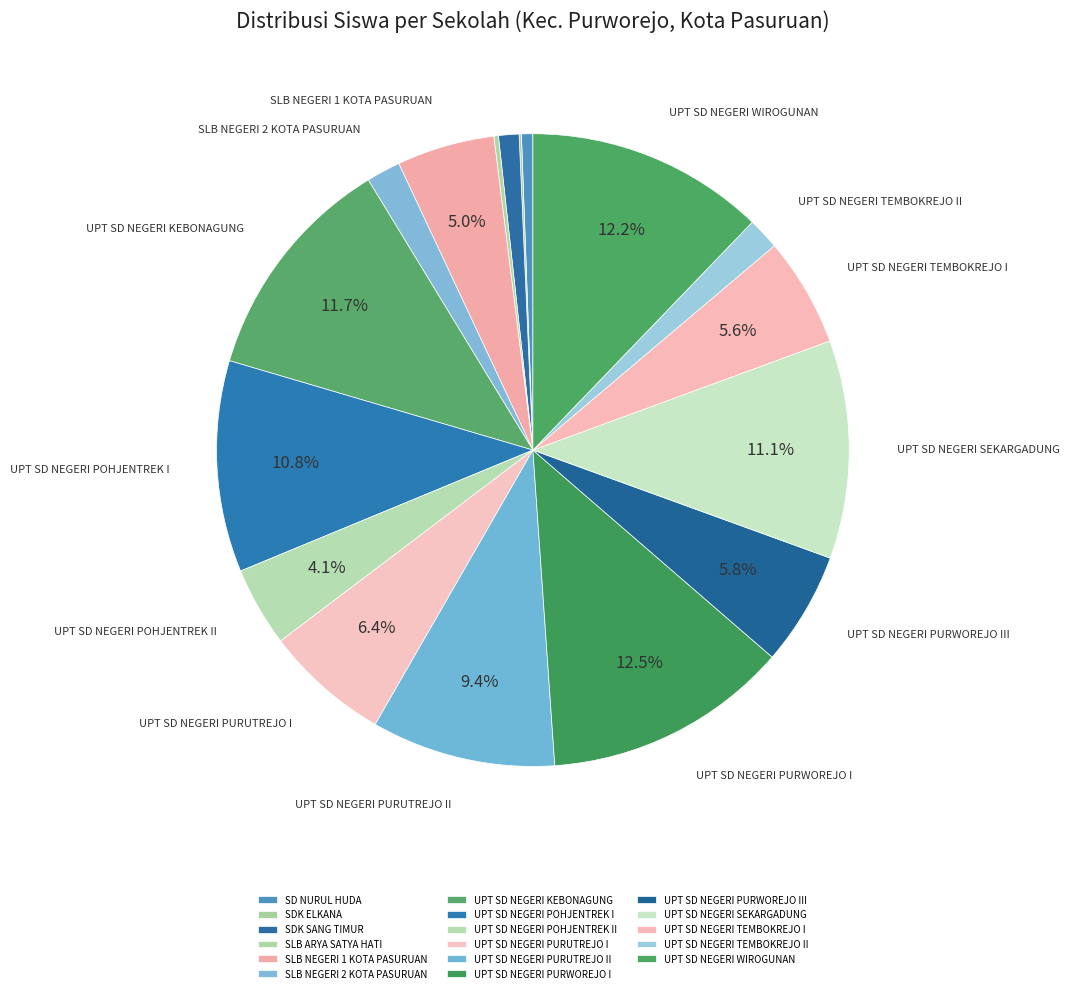

What percentage is the UPT SD NEGERI POHJENTREK II slice, to the nearest percent?

4%